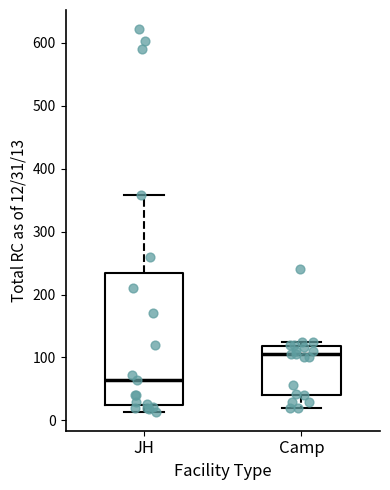

Which box's median line is the highest?

Camp